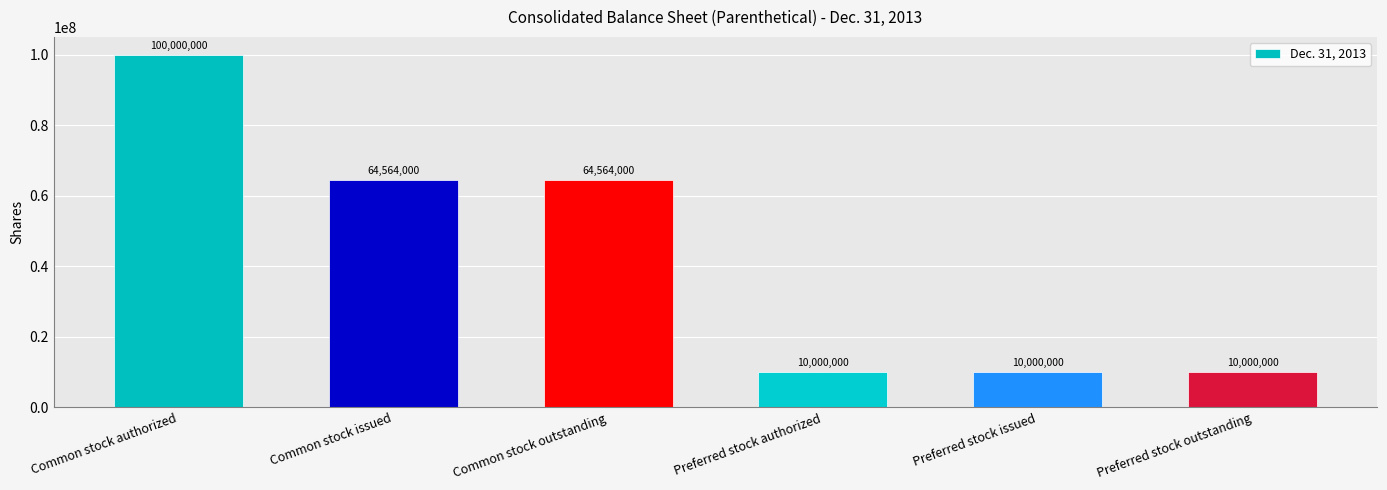

Does the chart contain stacked bars?

No